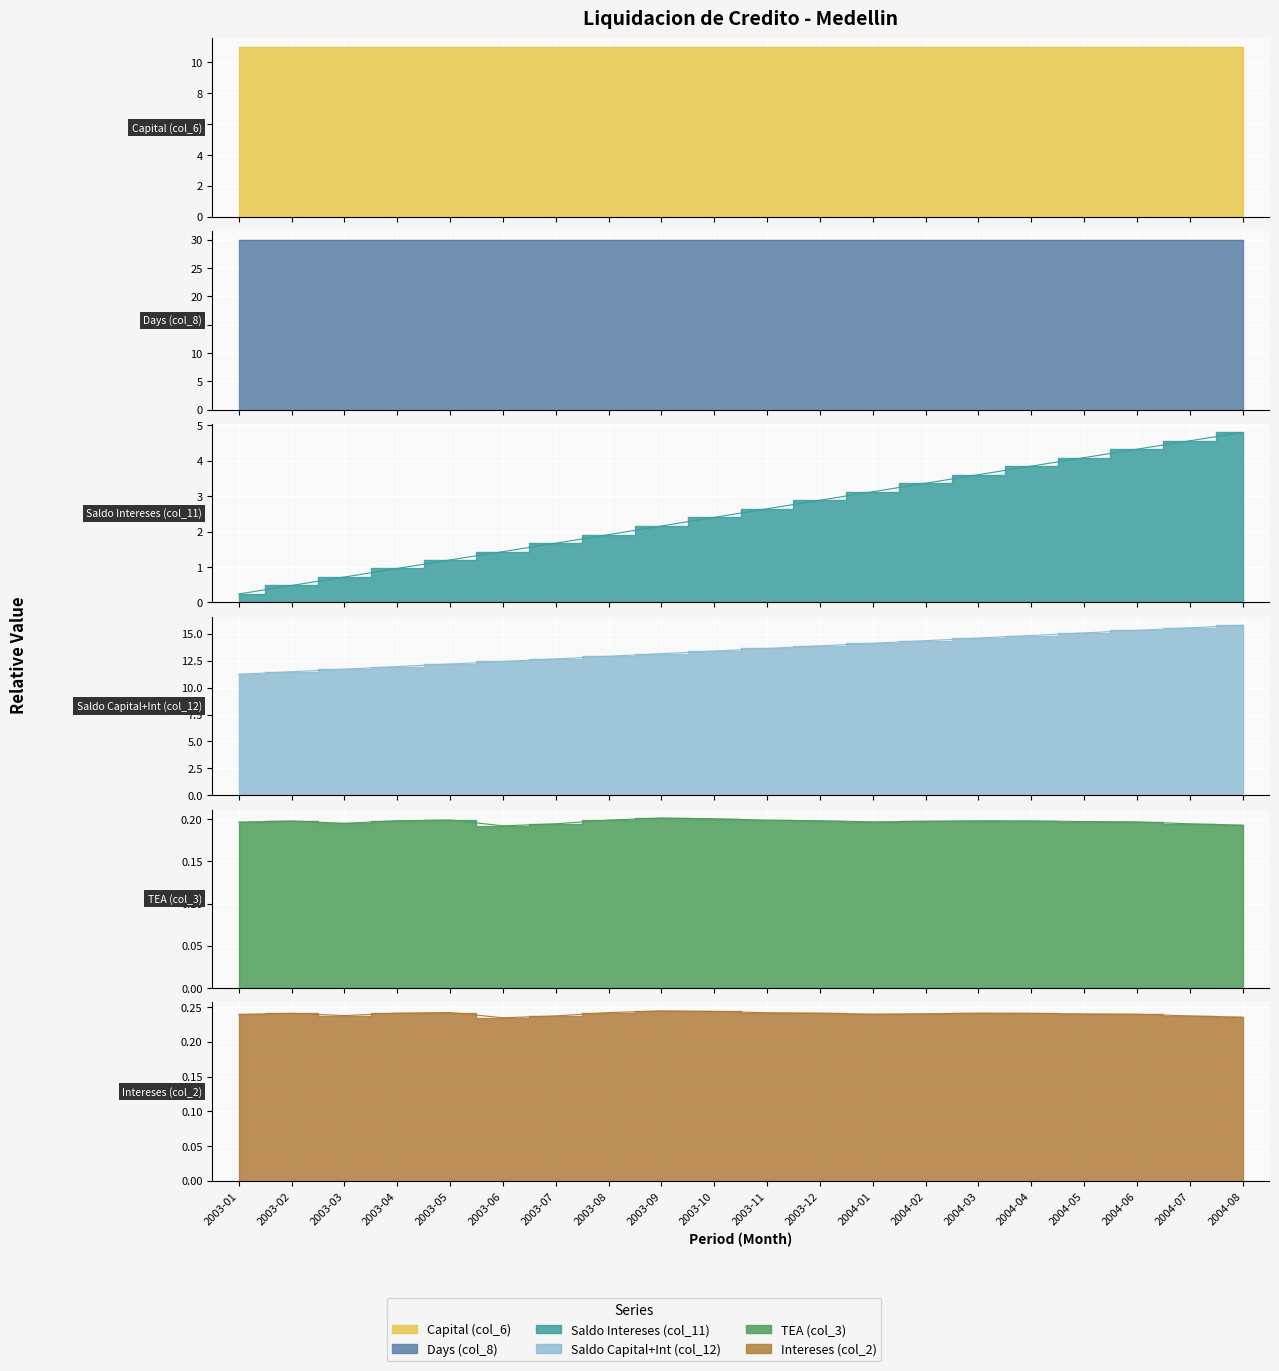

What is the label of the 17th point from the right?

2003-04